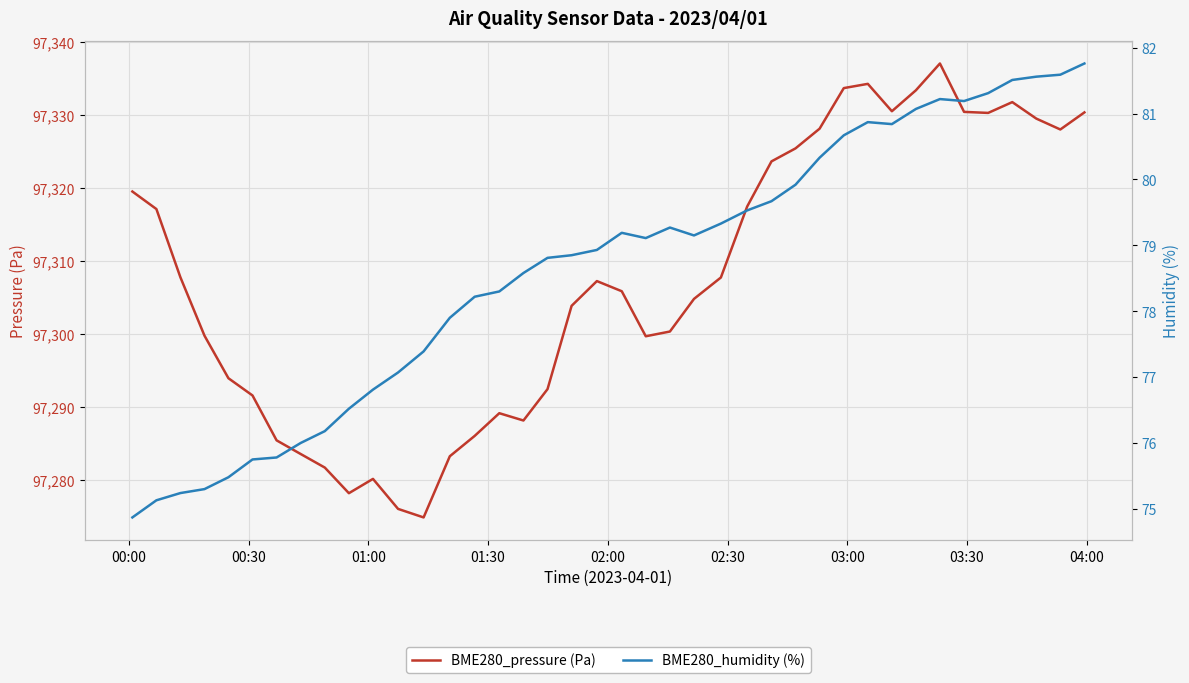

List the series in order of their overall mean, lowest first.

BME280_humidity (%), BME280_pressure (Pa)